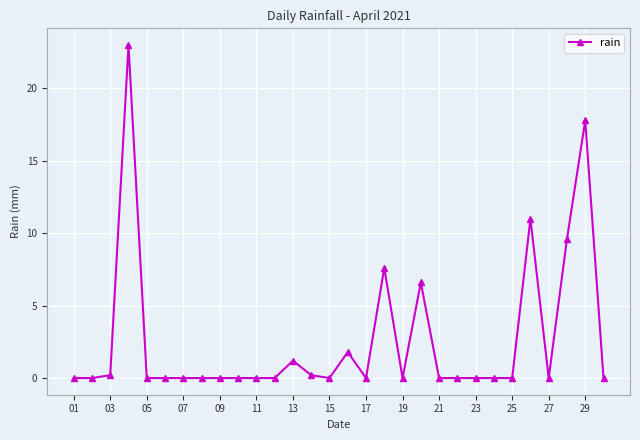

Does the chart display data point markers on the line(s)?

Yes